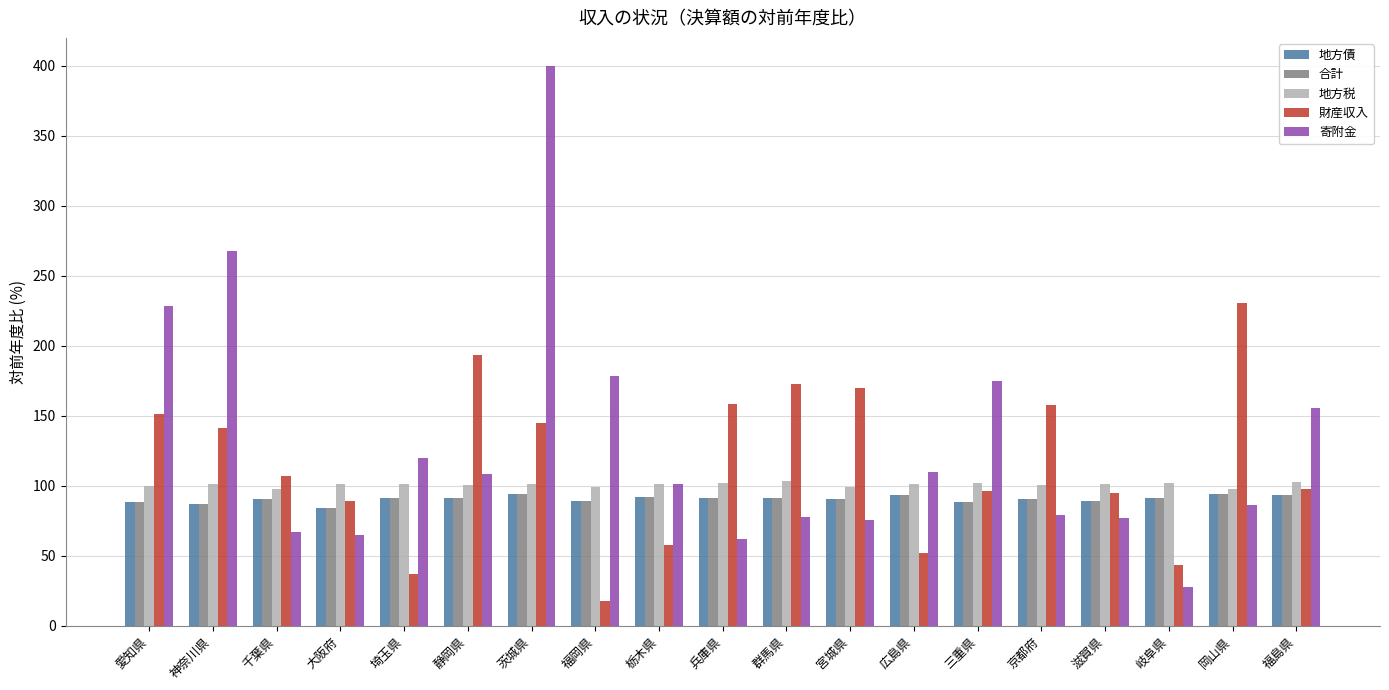

Is it true that 財産収入 equals 150.2 at 福島県?

False